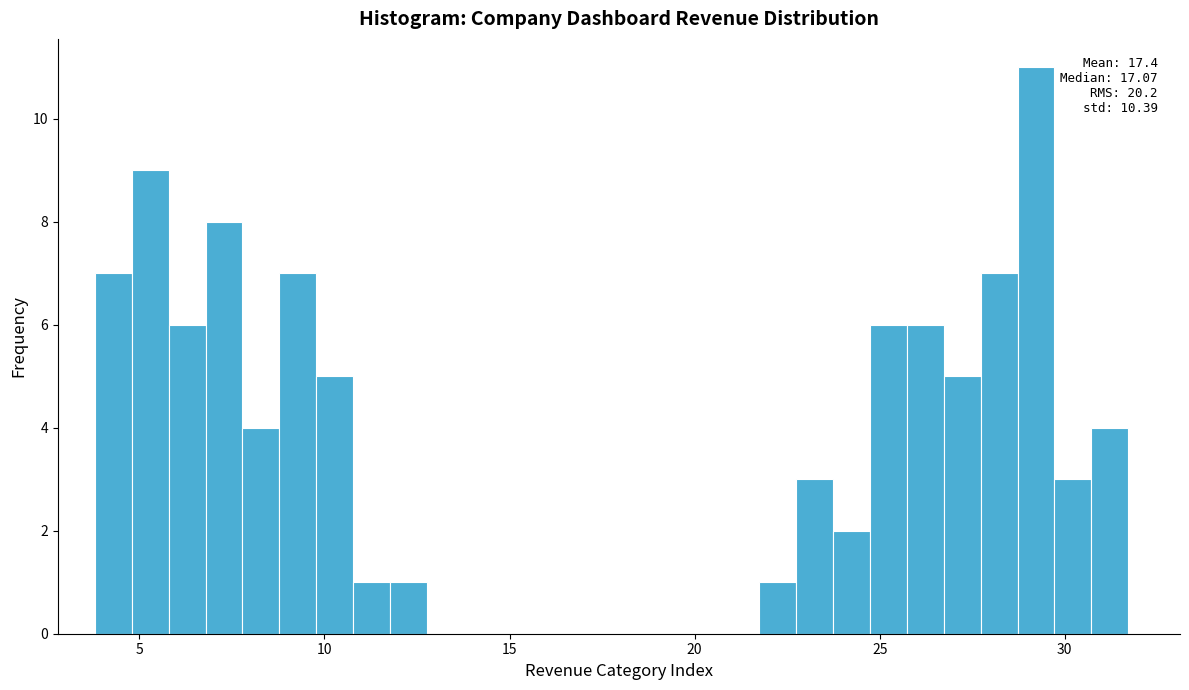

Around what value on the x-axis is the tallest bar? Give the approximate position of its centre, as read against the axis.

29.0